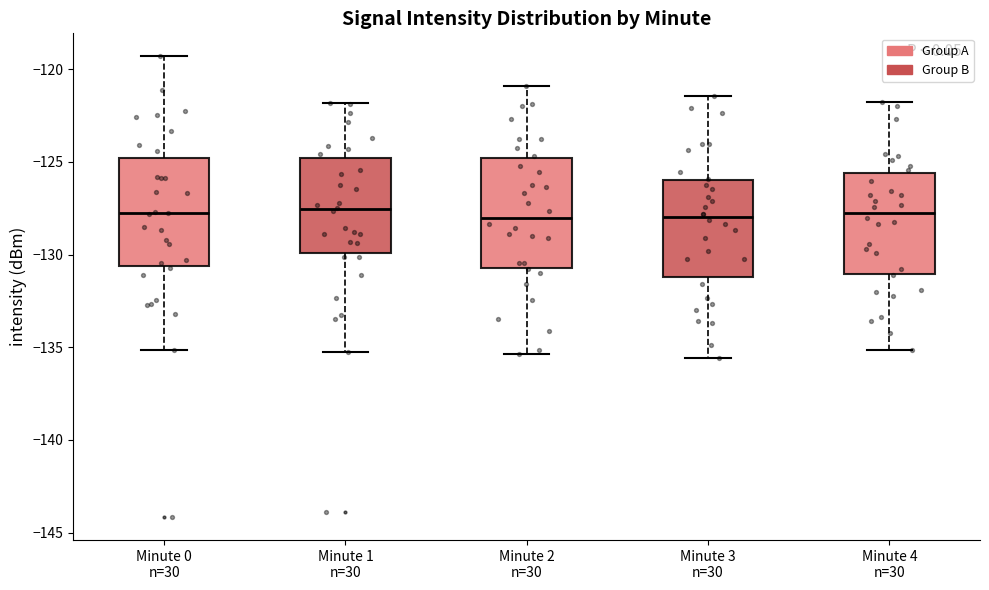

Reading left to right, transcribe this box plot: for each box, give where its median line is, the range the box spans, and where its two whiskers end, as read against the y-axis. The values are not printed on the chart, so give them approximately, as read against the axis.

Minute 0 n=30: median -128.0, box -130.5 to -125.0, whiskers -135.0 to -119.5
Minute 1 n=30: median -127.5, box -130.0 to -125.0, whiskers -135.5 to -122.0
Minute 2 n=30: median -128.0, box -130.5 to -125.0, whiskers -135.5 to -121.0
Minute 3 n=30: median -128.0, box -131.0 to -126.0, whiskers -135.5 to -121.5
Minute 4 n=30: median -127.5, box -131.0 to -125.5, whiskers -135.0 to -122.0